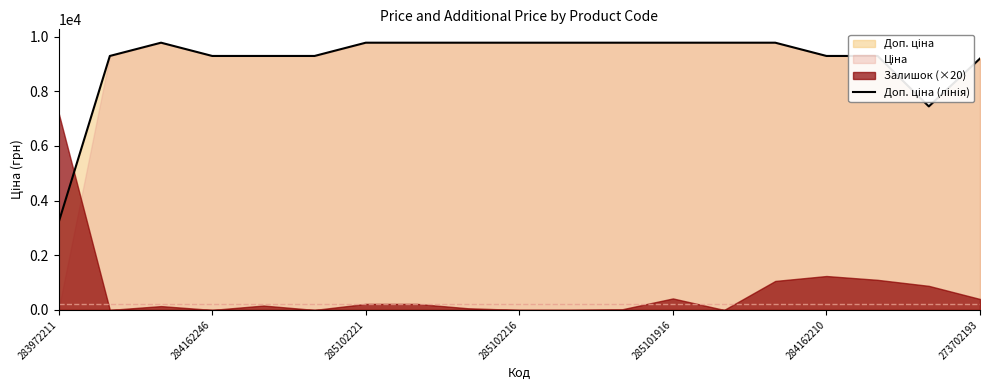

Reading left to right, what are all the values shown in this chart?

3205.0	9290.5	9775.5	9290.5	9290.5	9290.5	9775.5	9775.5	9775.5	9775.5	9775.5	9775.5	9775.5	9775.5	9775.5	9290.5	9290.5	7444.6	9196.3